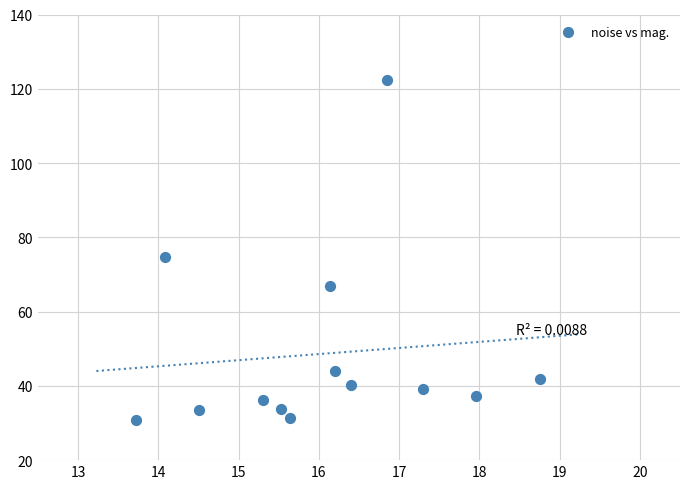

What Y value in the scatter plot is closest to 76?

74.6